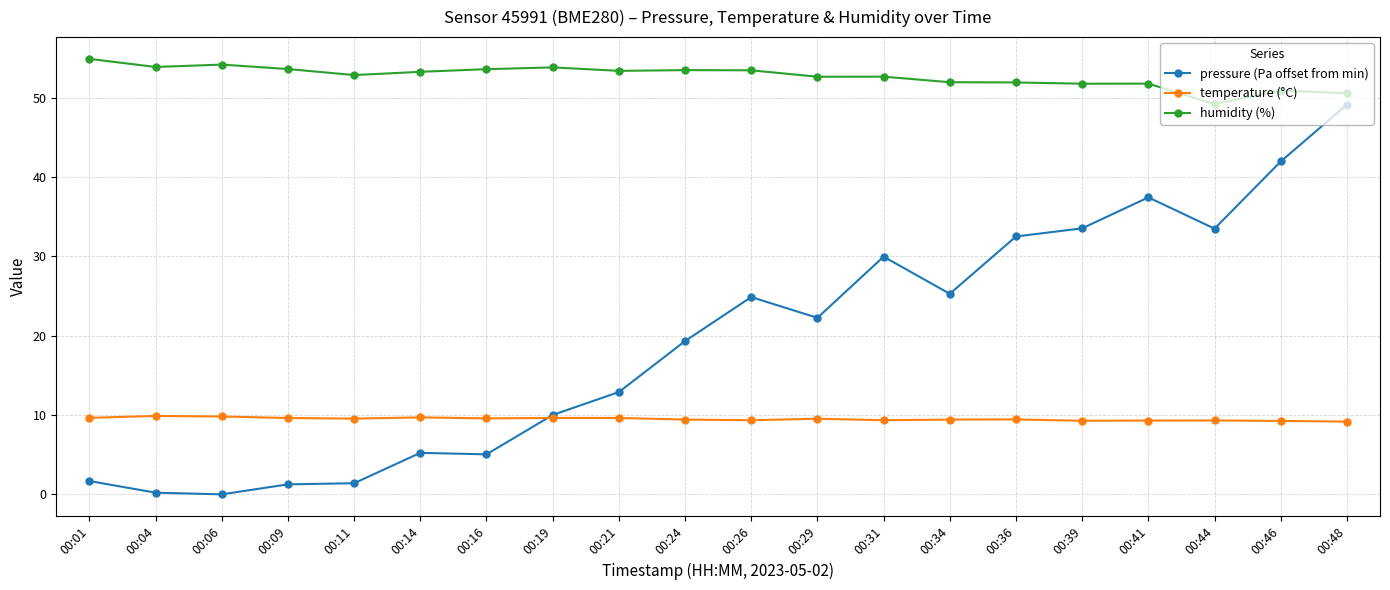

How many temperature (°C) values are between 9 and 10?

20